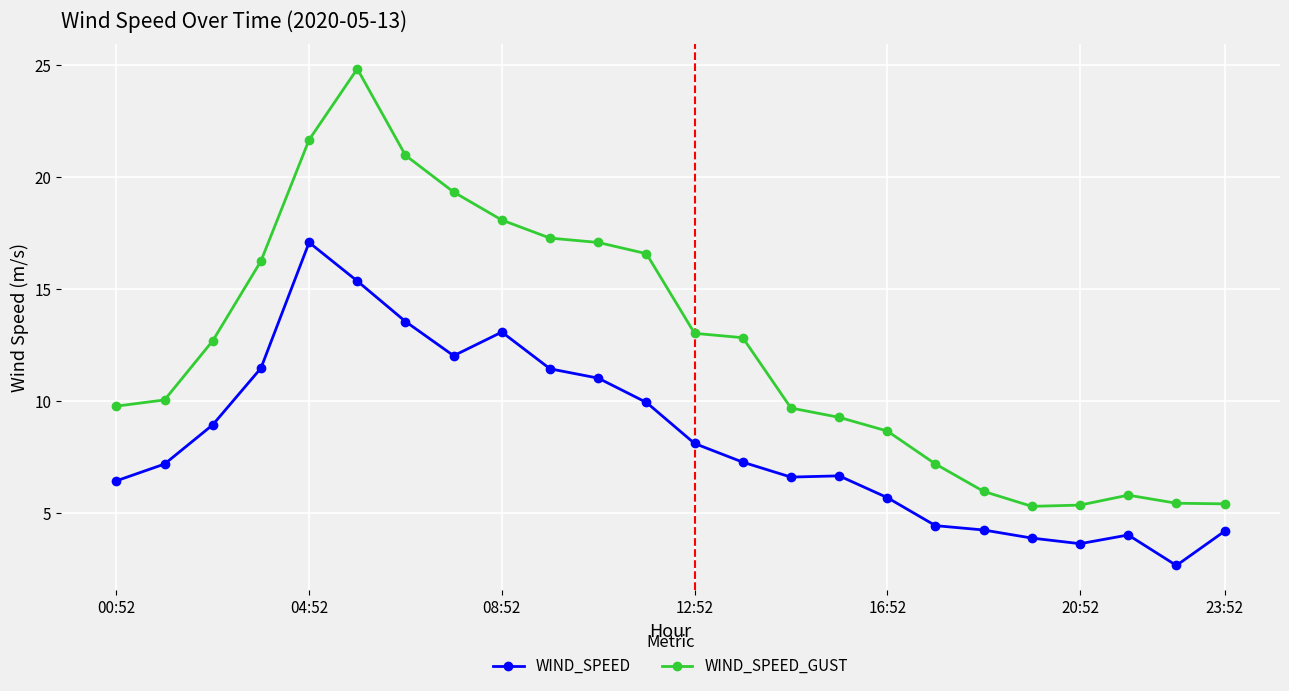

What is the minimum value shown in the chart?

2.7